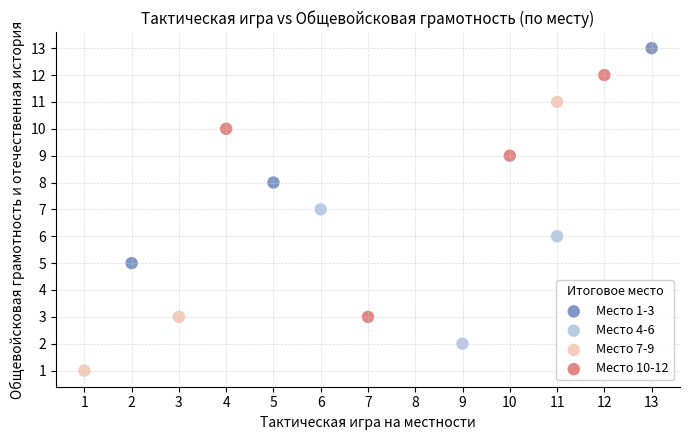

Which series contains the lowest Y value?

Место 7-9